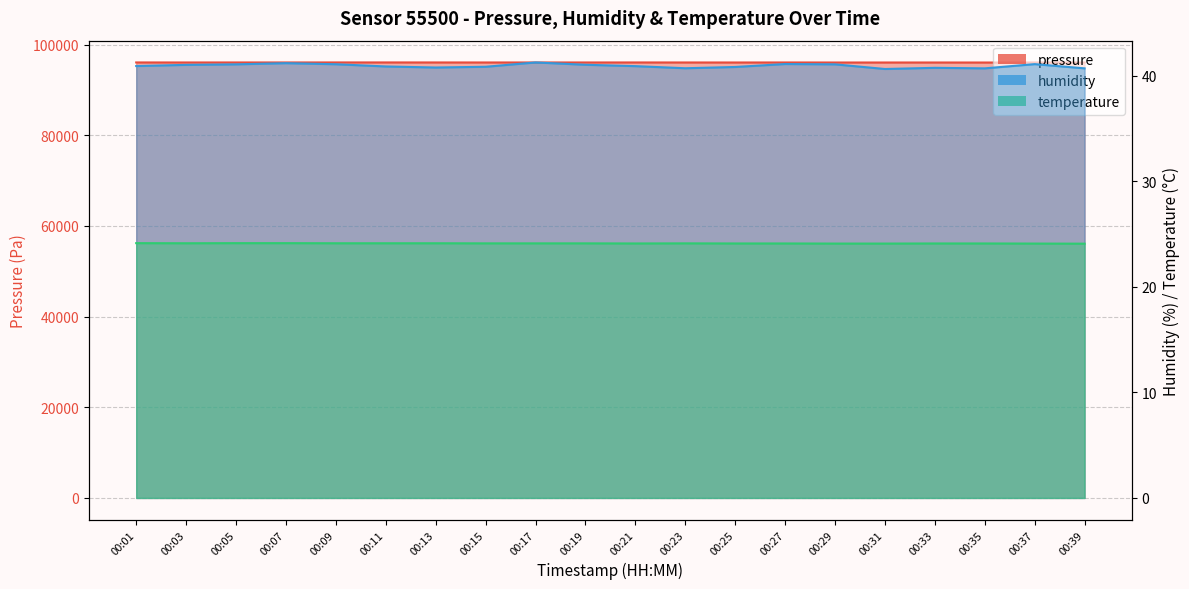

The value of pressure at 00:07 is 96038.5. True or false?

True